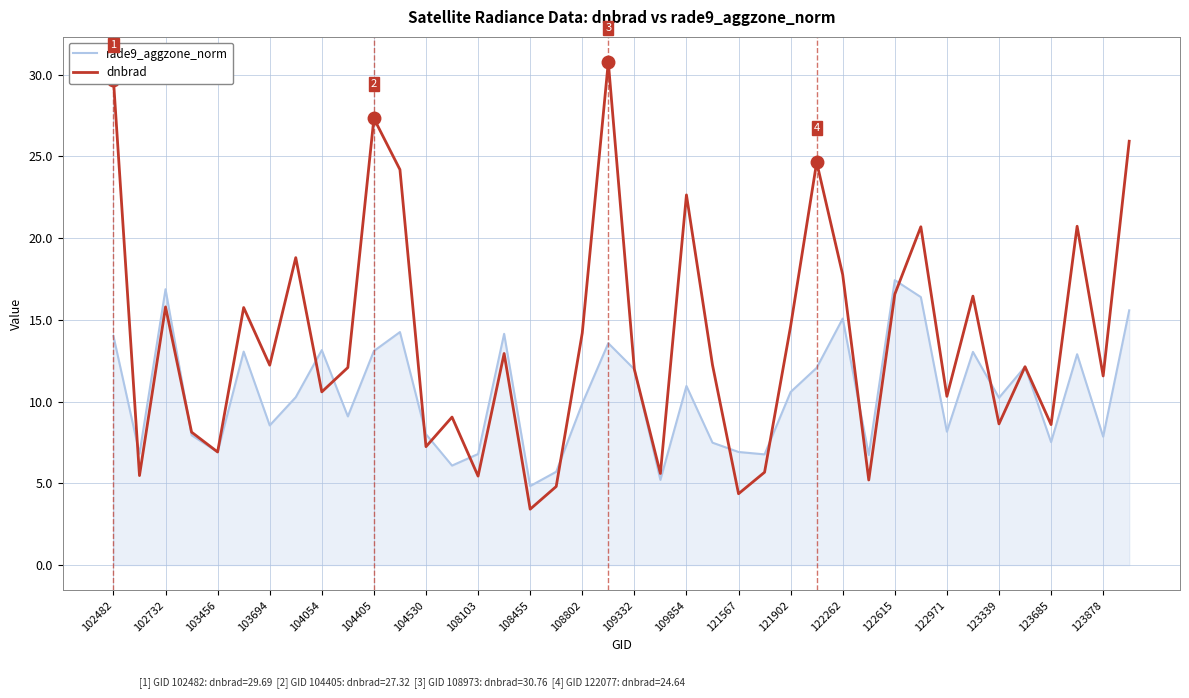

What is the minimum value shown in the chart?

3.4